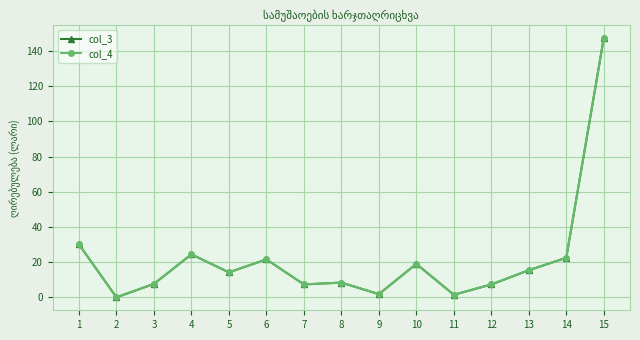

Does the chart have visible grid lines?

Yes